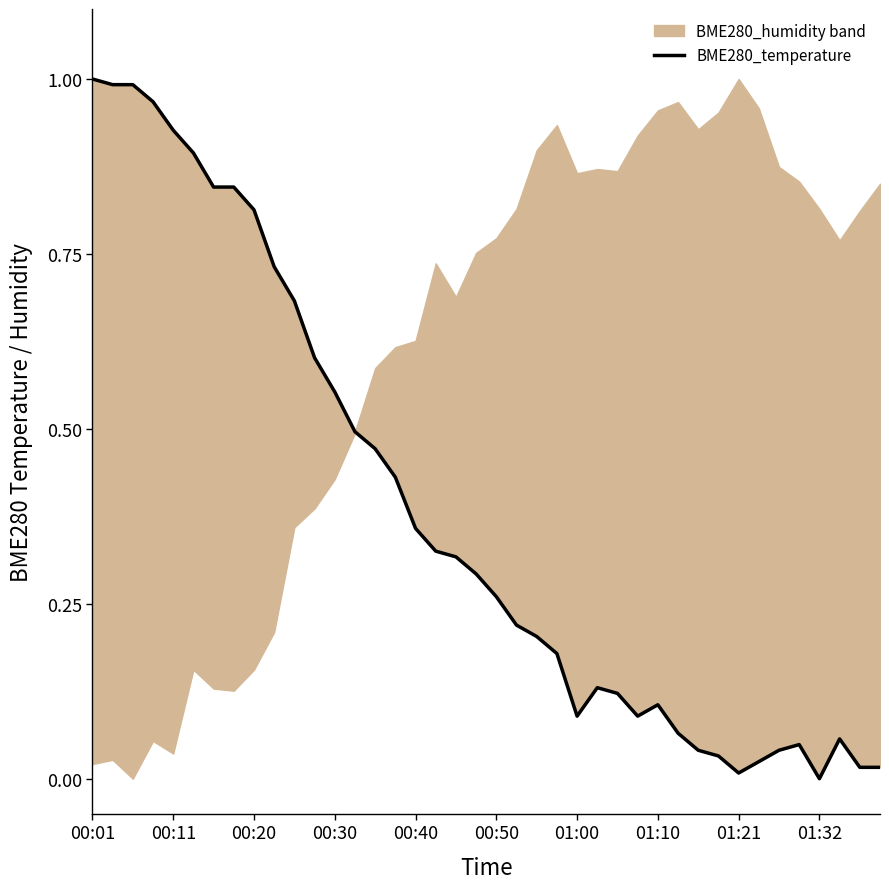

Where is the first local maximum?

25